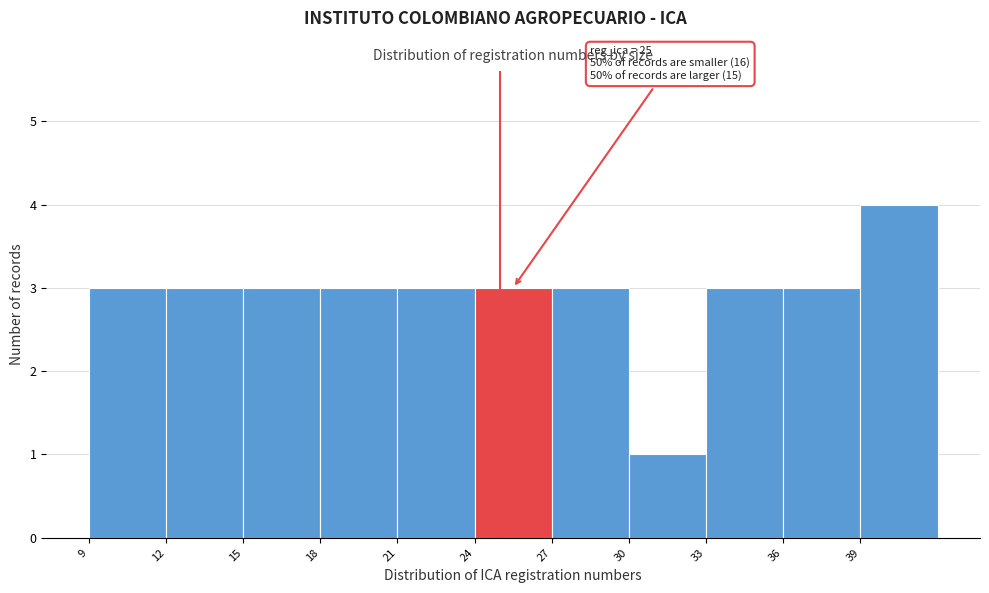

Which range on the x-axis has the tallest bar?

39 to 42